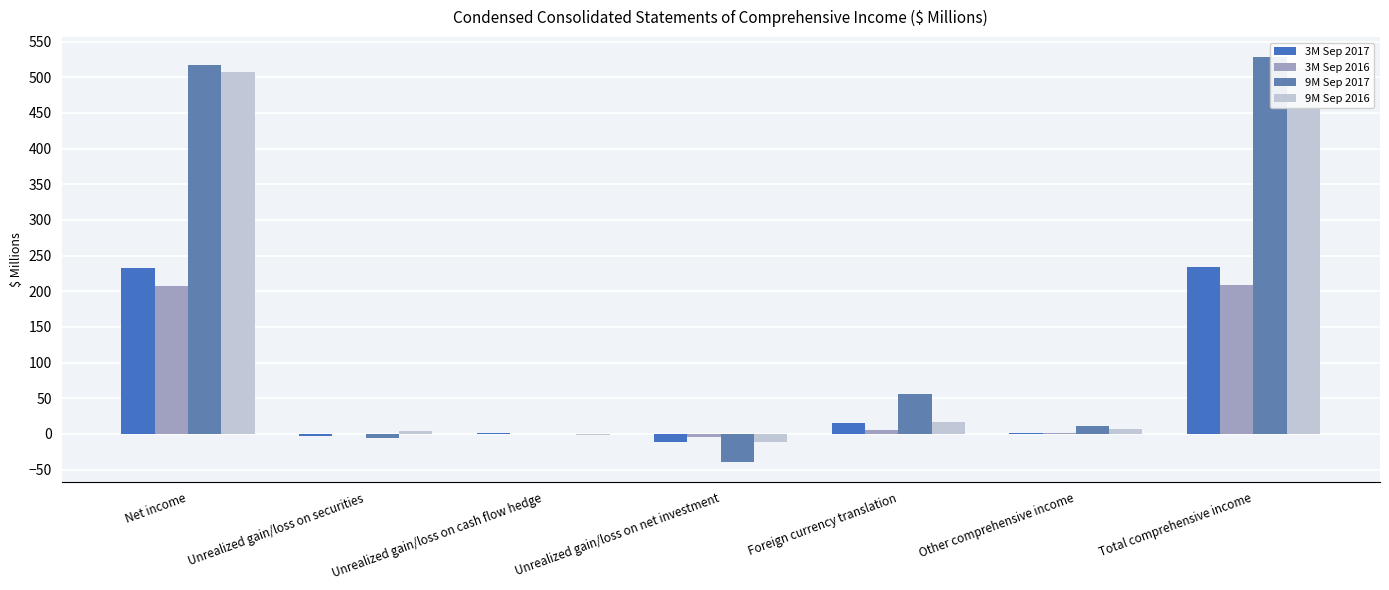

At which category is the sum across all series the highest?

Total comprehensive income